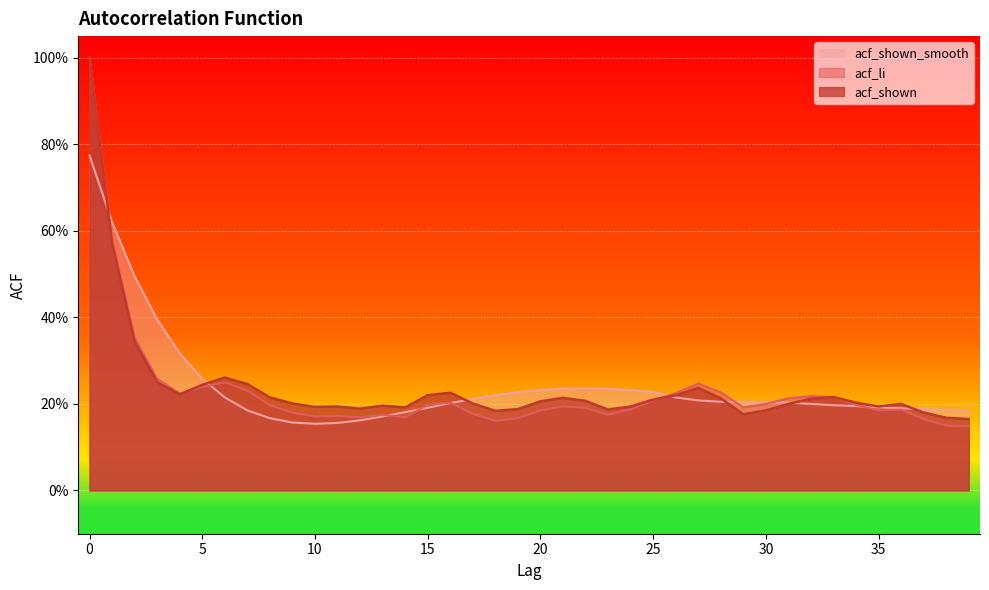

Which series changed the most between 12 and 33?

acf_li